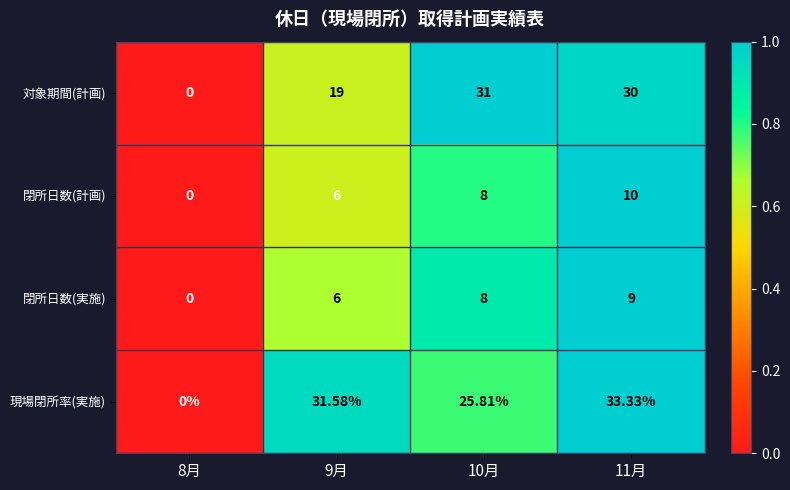

How many values in the 現場閉所率(実施) series exceed 31?

2